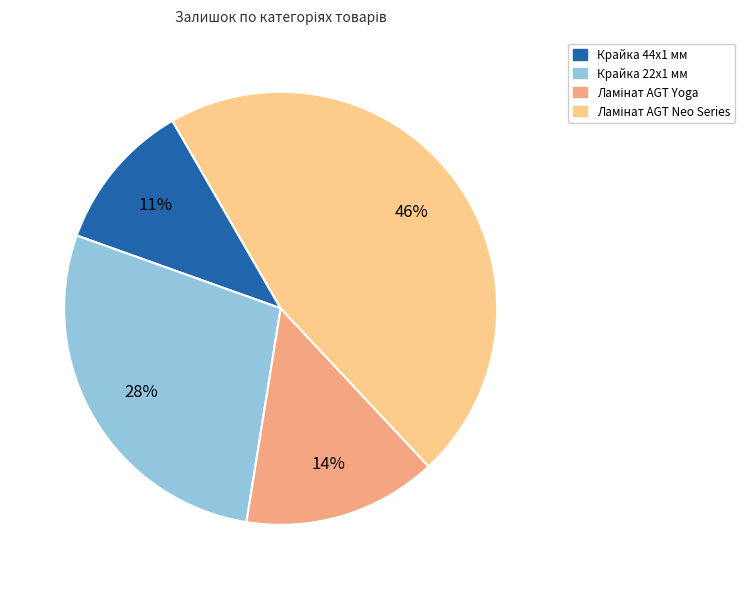

To the nearest percent, what is the average slice percentage?

25%